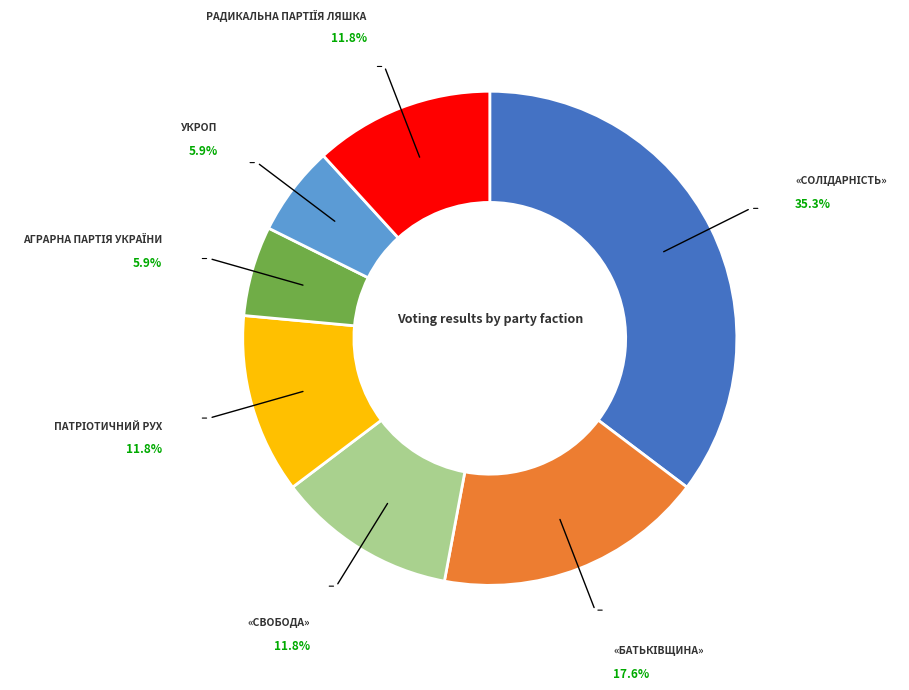

Is there a majority slice in this chart?

No